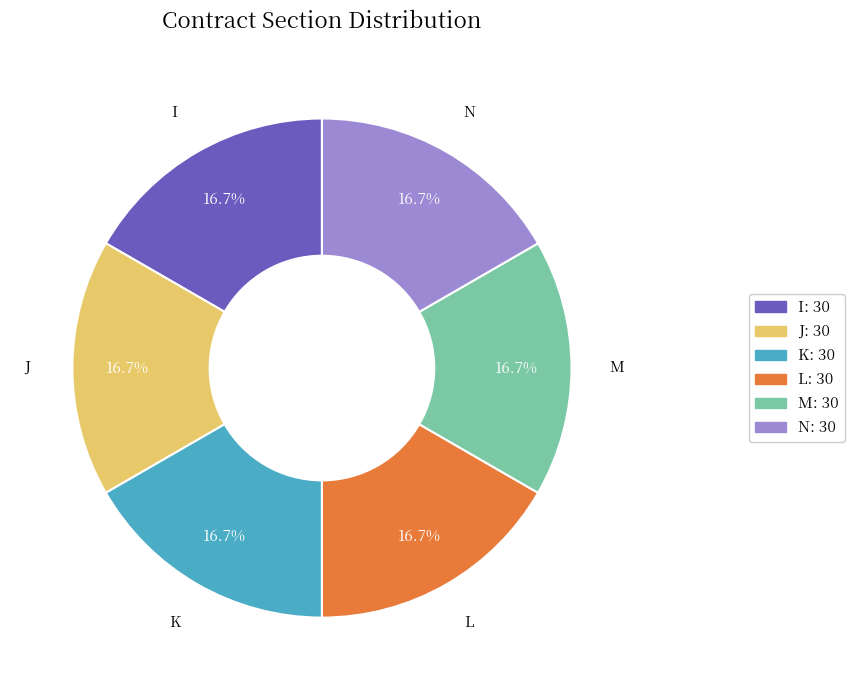

Combined, do K and J account for over 50%?

No